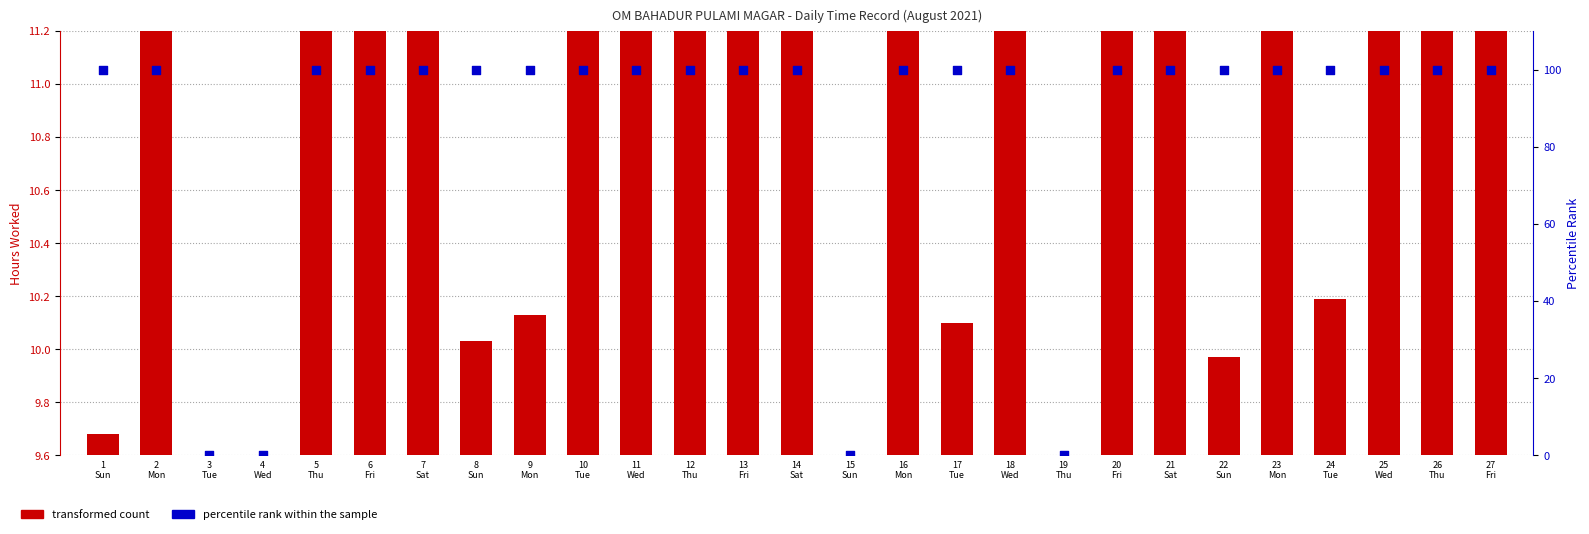

At how many categories does at least one series exceed 47?

23